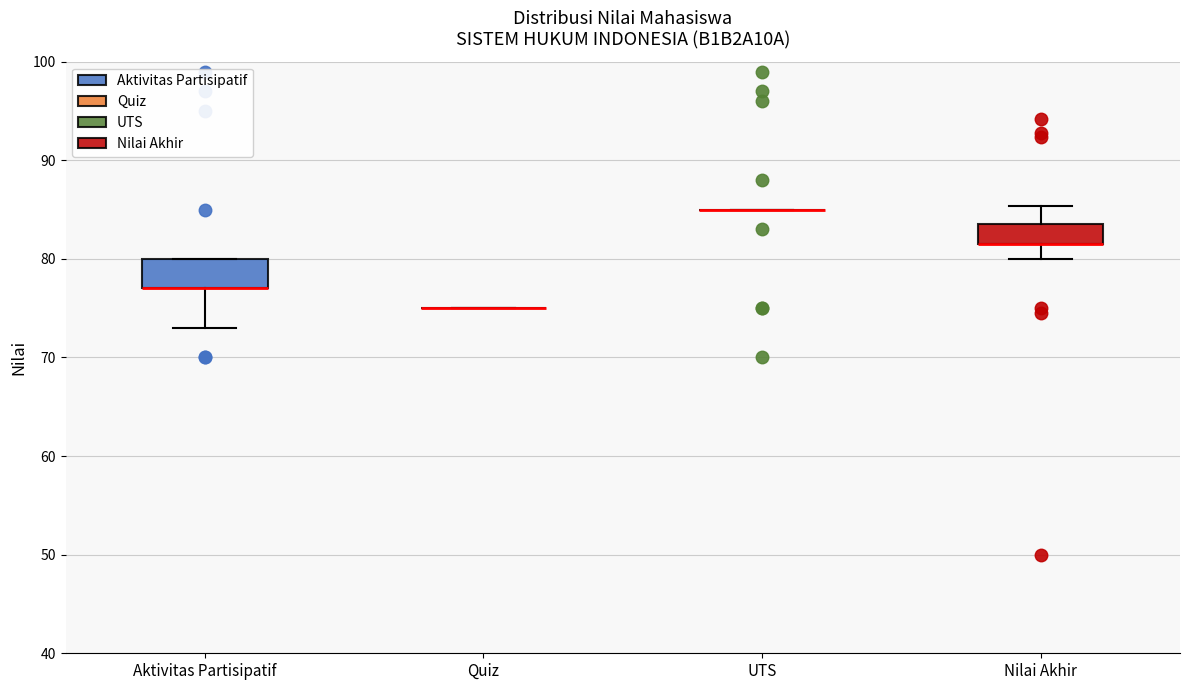

Where is the lower edge of the box for Nilai Akhir on the y-axis? The values are not printed on the chart, so give them approximately, as read against the axis.

82